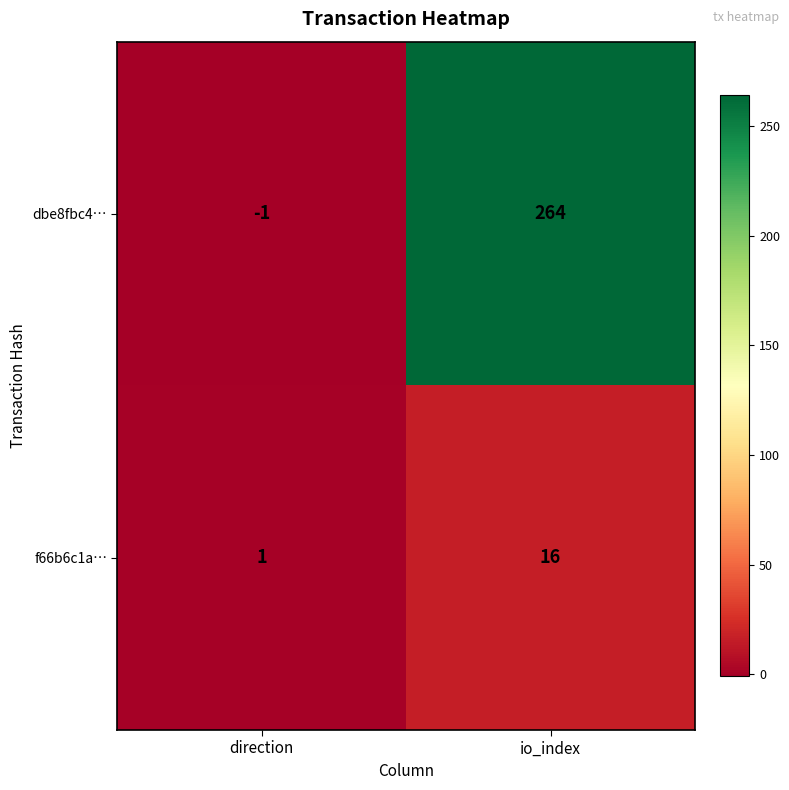

At which category does the chart reach its minimum across all series?

direction